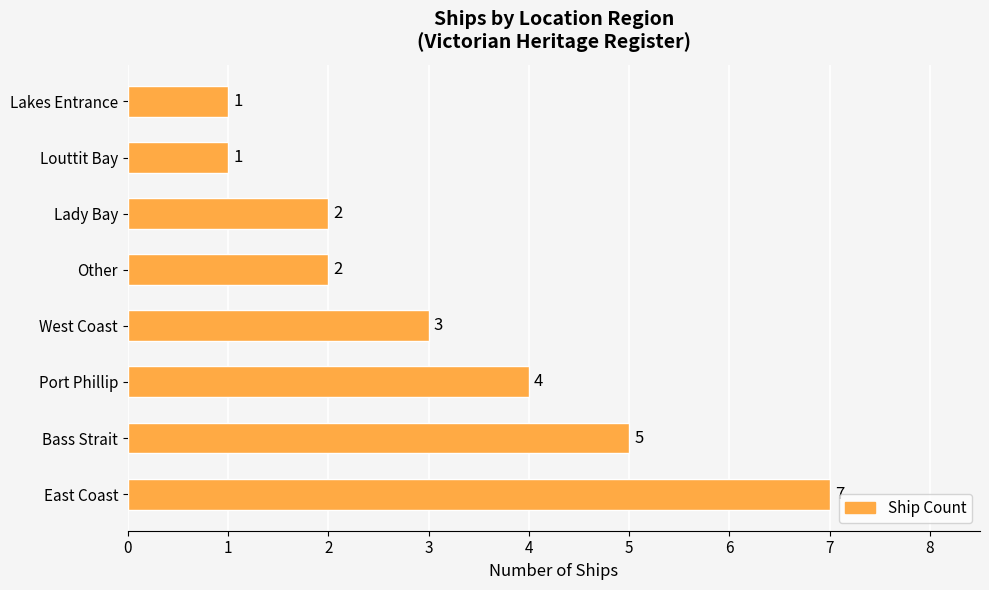

Reading top to bottom, what are all the values shown in this chart?

Lakes Entrance=1	Louttit Bay=1	Lady Bay=2	Other=2	West Coast=3	Port Phillip=4	Bass Strait=5	East Coast=7